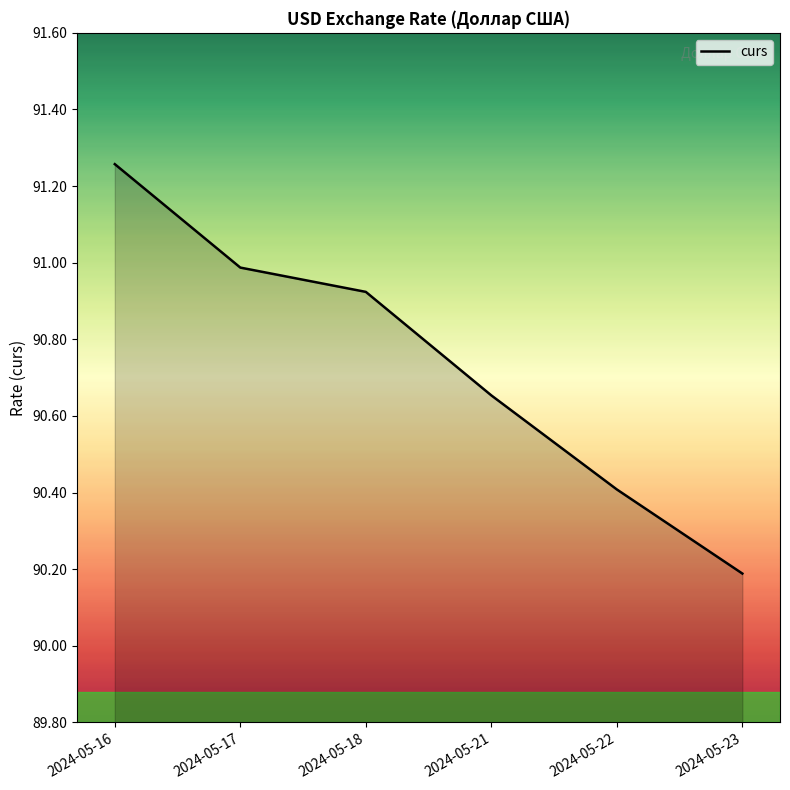

What is the sum of the values at 2024-05-22 and 2024-05-16?

181.7